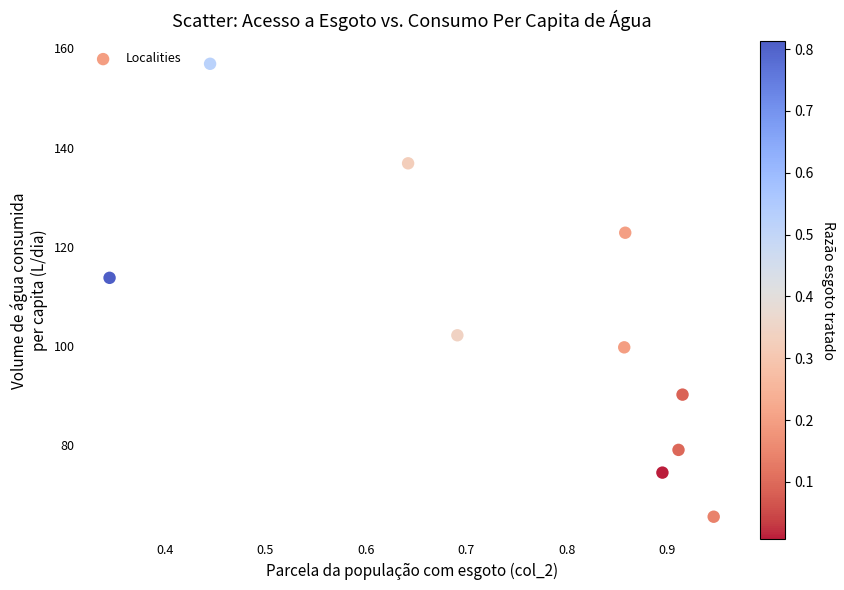

What Y value in the scatter plot is closest to 111?

113.8